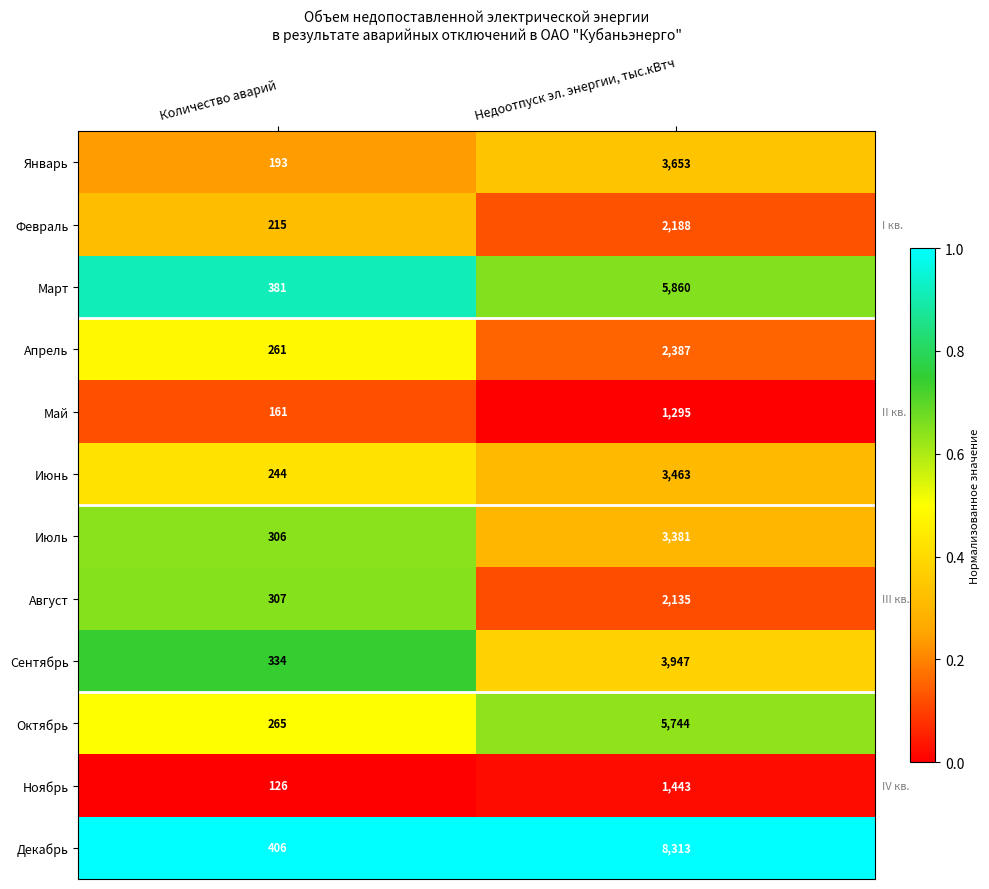

What is the total value across all series at Количество аварий?

3199